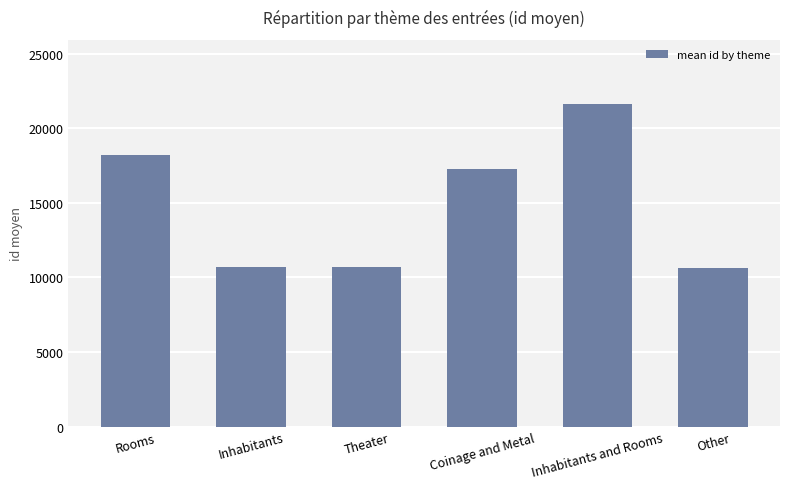

Is it true that the value at Rooms is 18216?

True